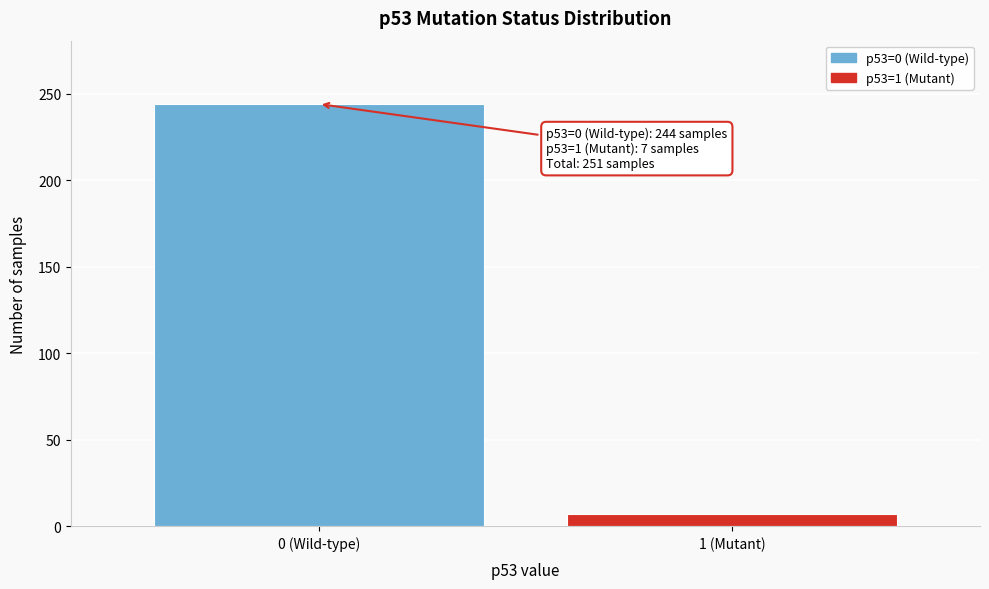

Reading left to right, transcribe all the data shown in this chart.

0 (Wild-type)=244	1 (Mutant)=7